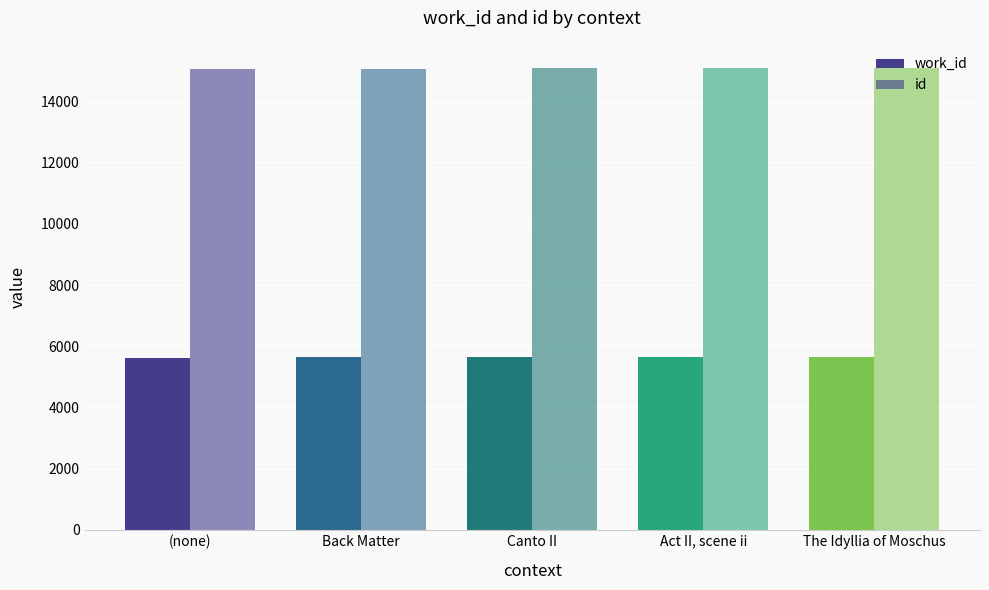

How many bars are there in each group?

2